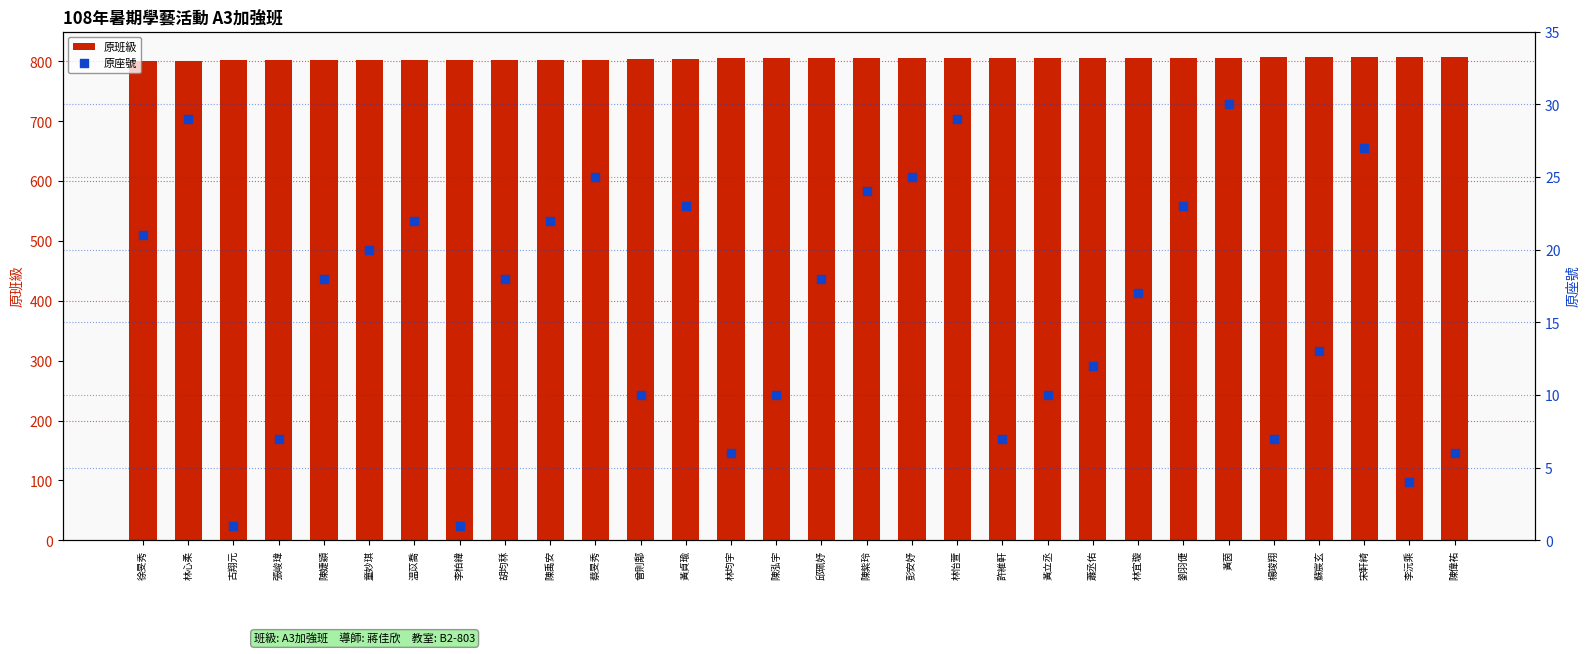

Is the value of 原座號 at 劉羽倢 greater than the value of 原班級 at 陳泓宇?

No